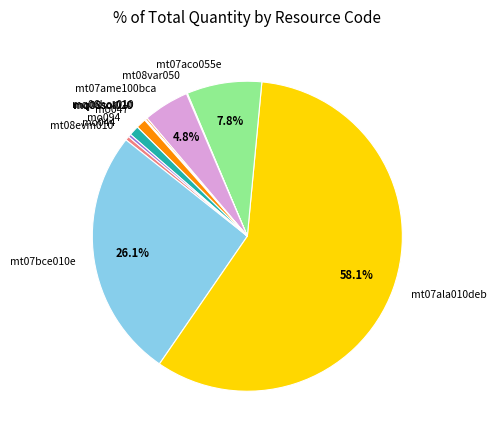

What is the largest slice in the pie chart?

mt07ala010deb